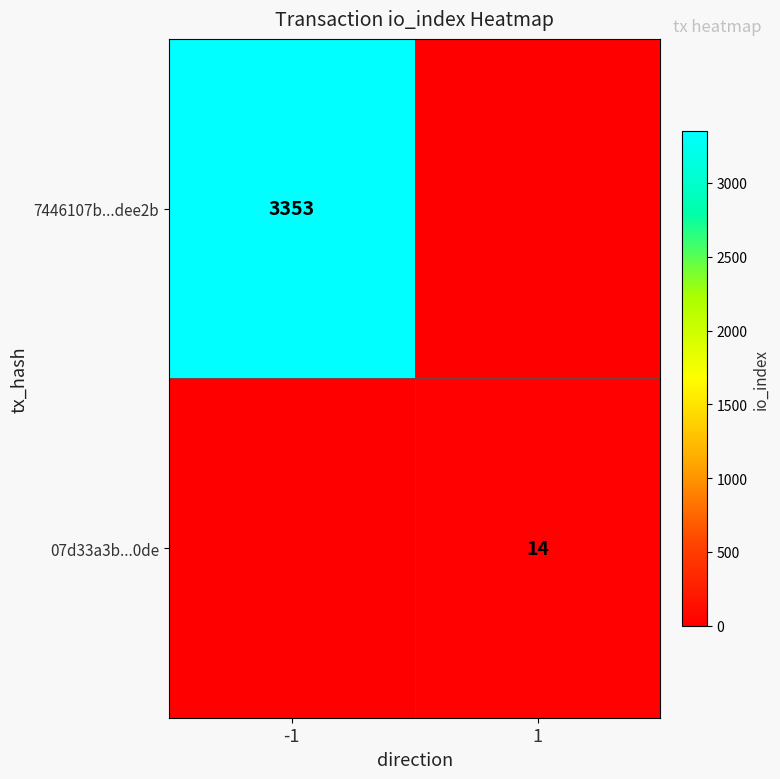

The 07d33a3b...0de series shows 23 at 1. True or false?

False